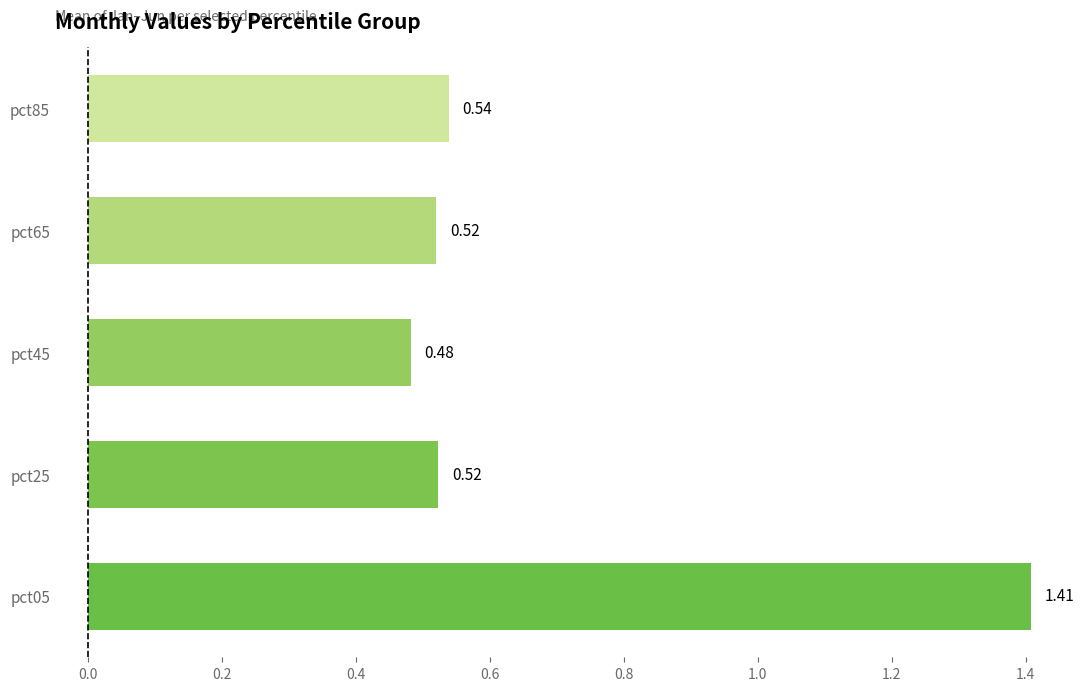

What is the change in value from pct05 to pct45?

-0.9